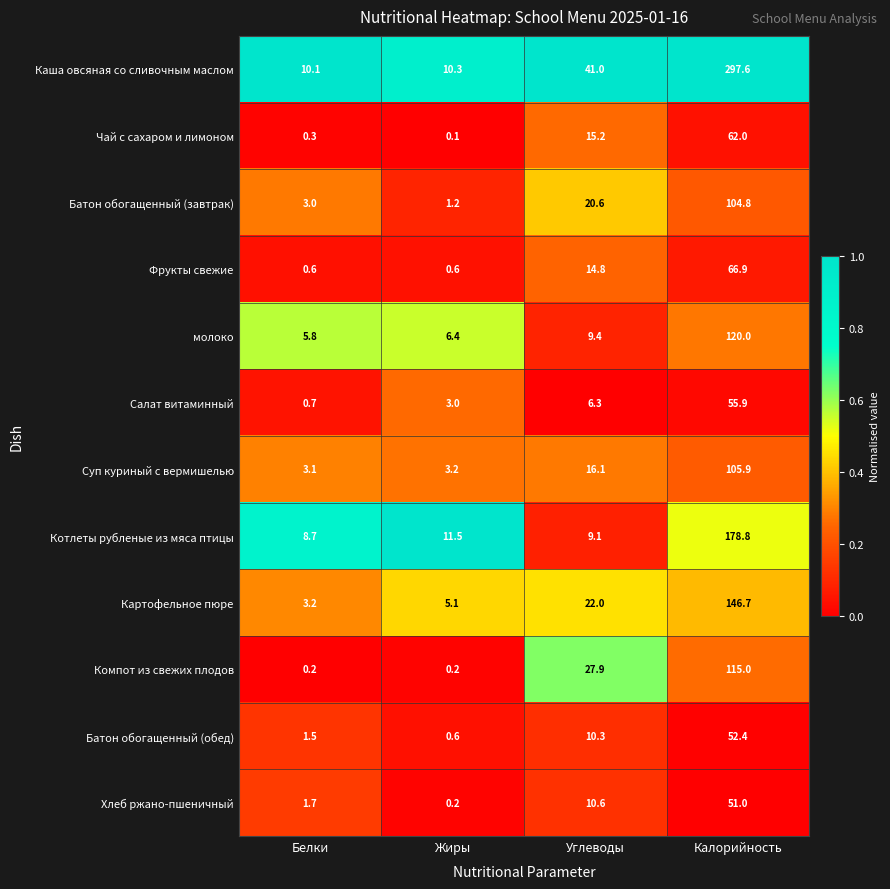

What is the greatest value displayed?

297.6